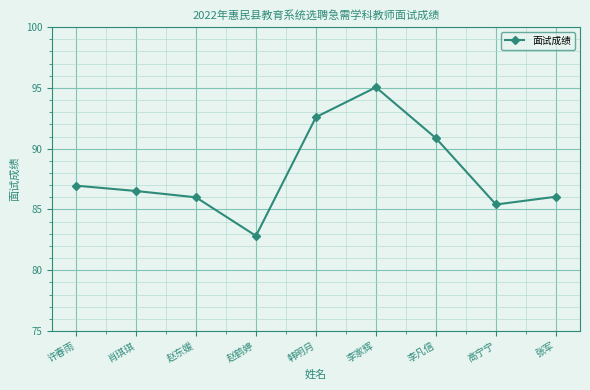

What is the label of the 2nd point from the right?

高宁宁